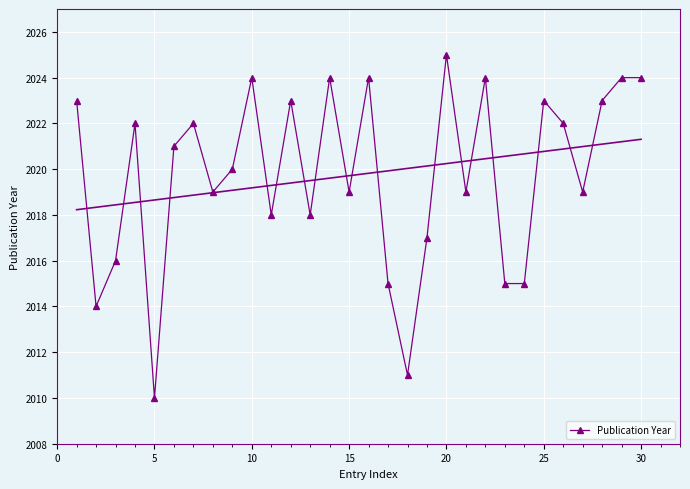

At which label does Publication Year reach its peak?

20